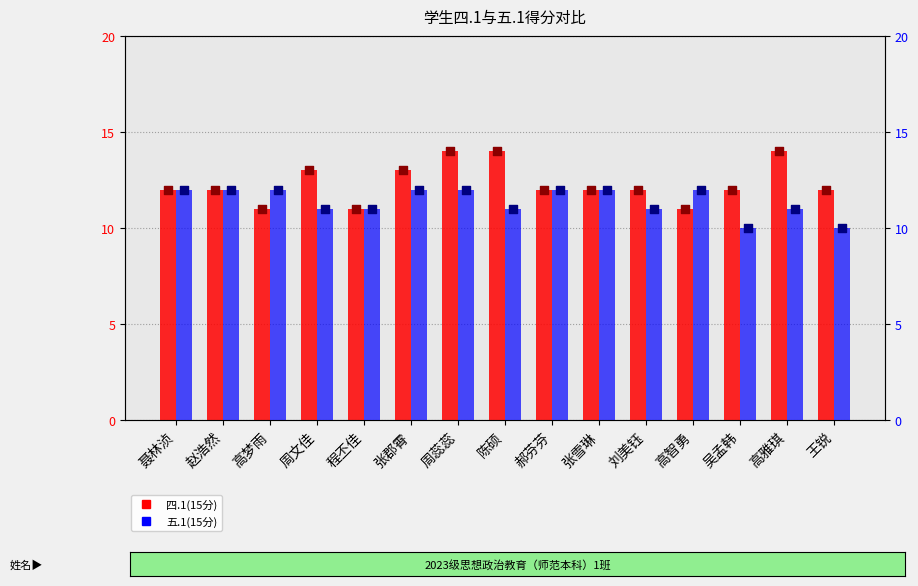

What is the total value across all series at 高智勇?

23